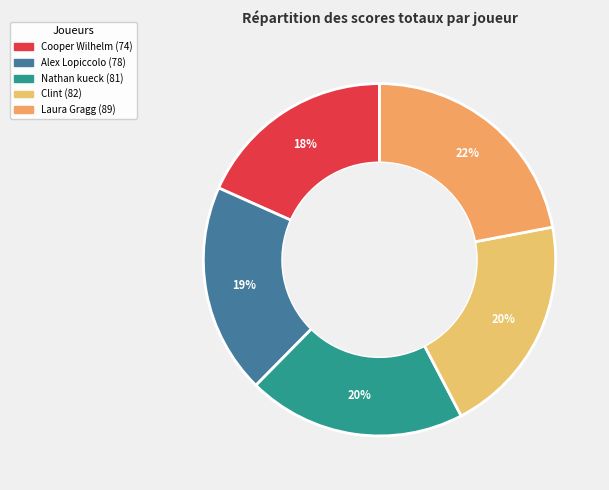

What is the total percentage of Cooper Wilhelm and Alex Lopiccolo?

37.6%